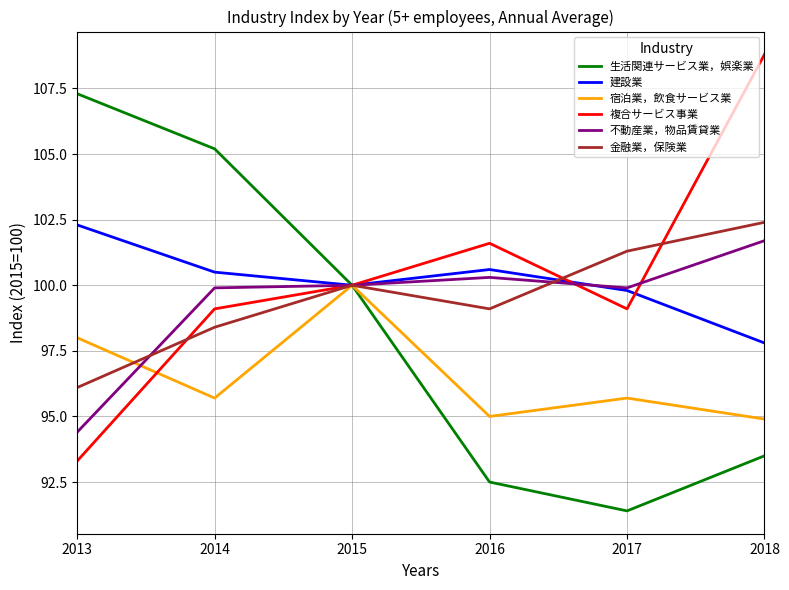

The value of 金融業，保険業 at 2018 is 174.5. True or false?

False